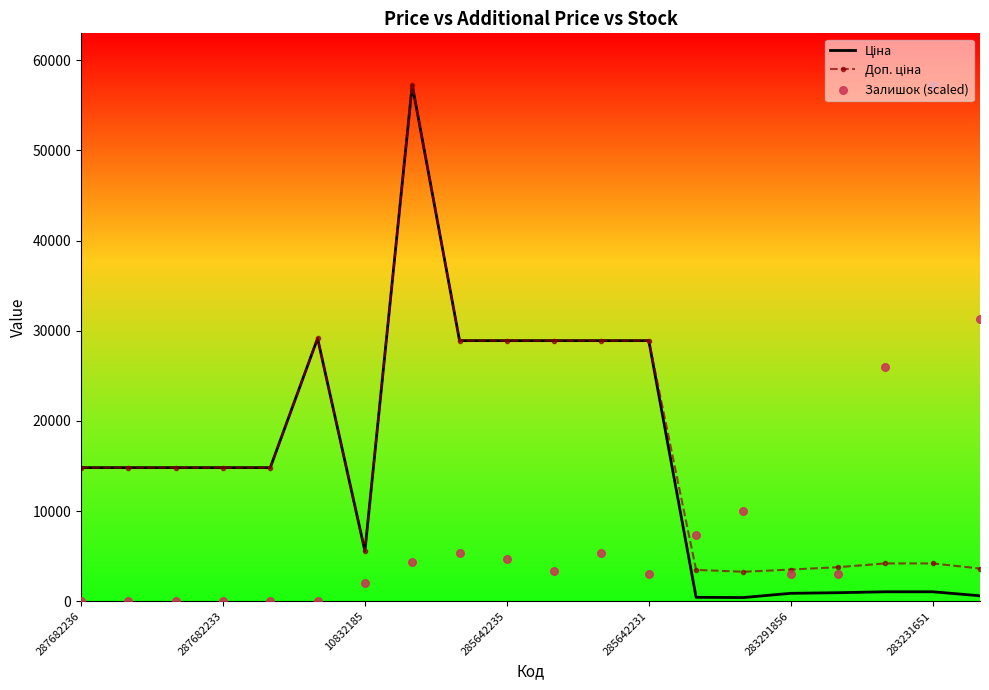

At which category is the sum across all series the highest?

7